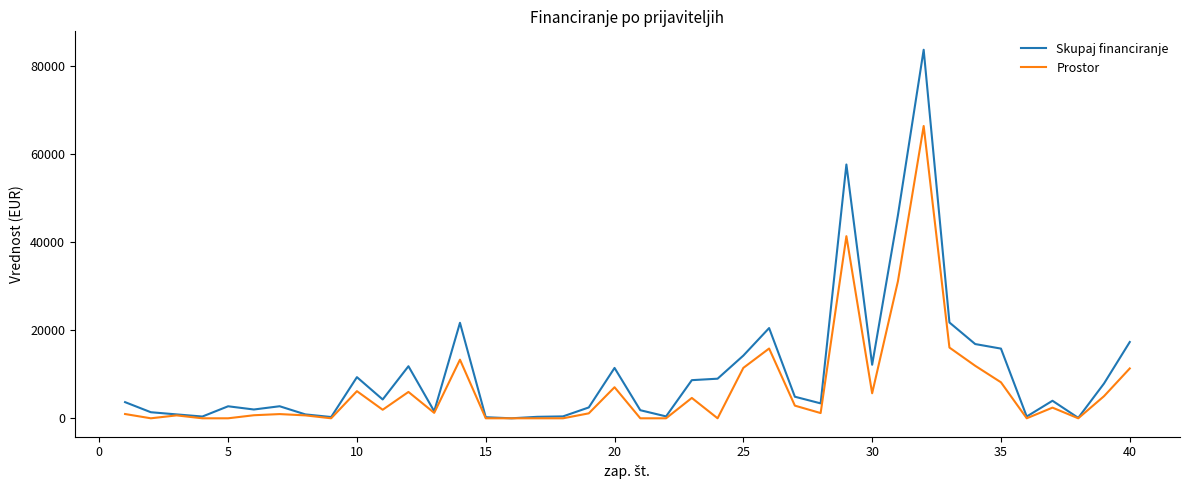

How many lines are shown in the chart?

2